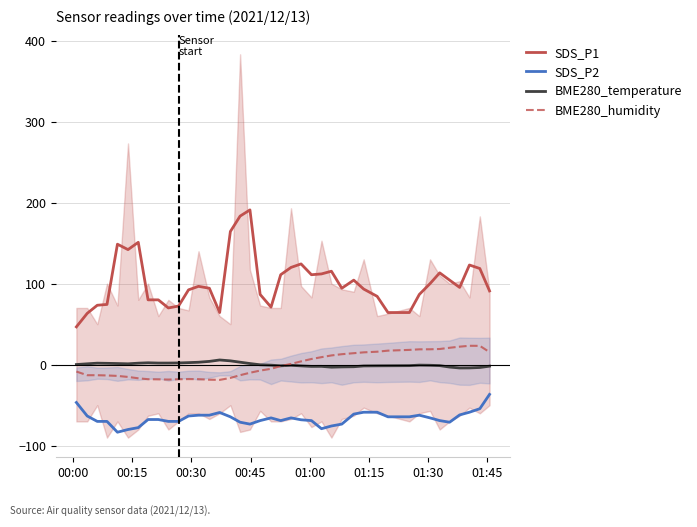

True or false: SDS_P2 and SDS_P1 cross at least once.

False